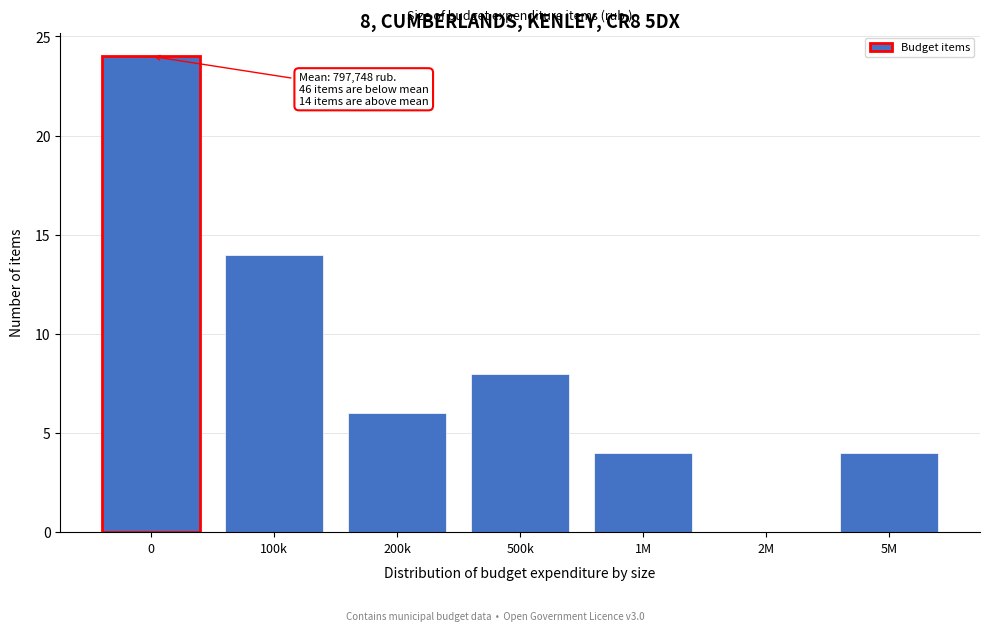

Reading right to left, transcribe all the data shown in this chart.

5M=4	2M=0	1M=4	500k=8	200k=6	100k=14	0=24